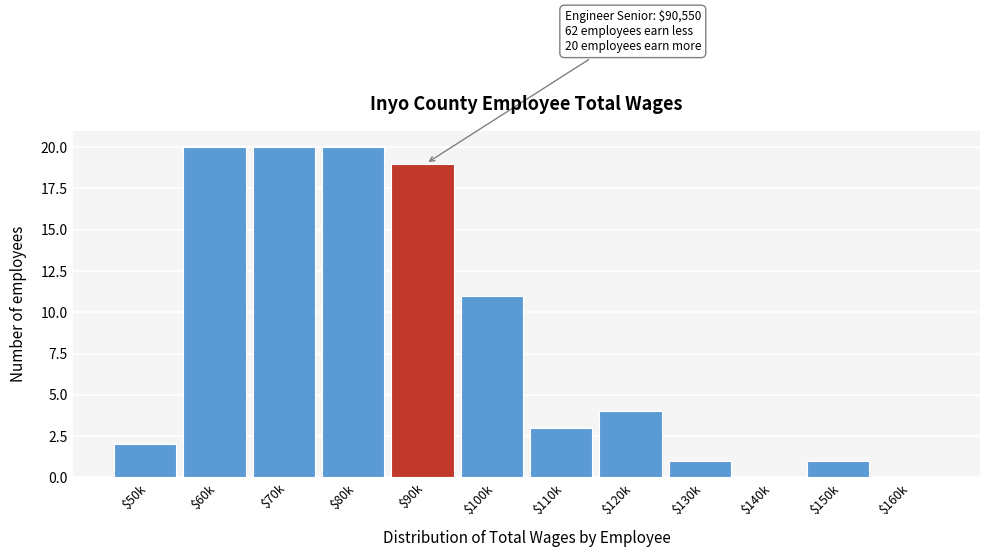

What is the greatest value displayed?

20